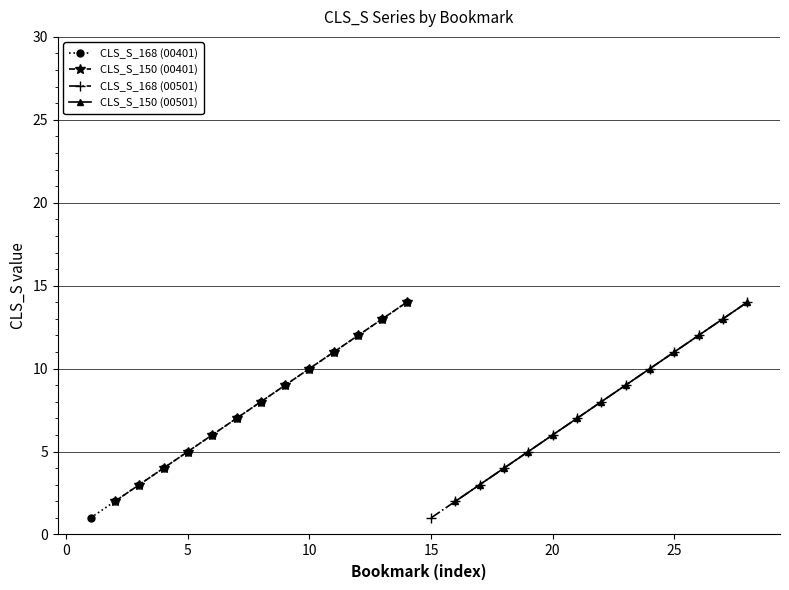

What is the maximum value for CLS_S_168 (00401)?

14